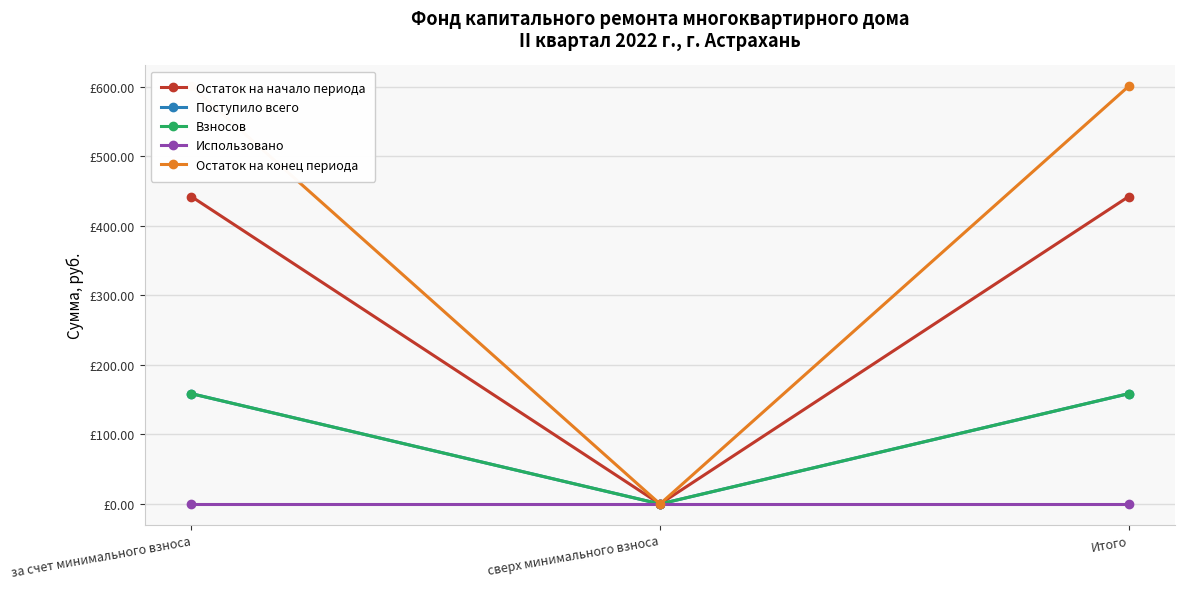

True or false: Остаток на конец периода has a value of 600.6 at Итого.

True